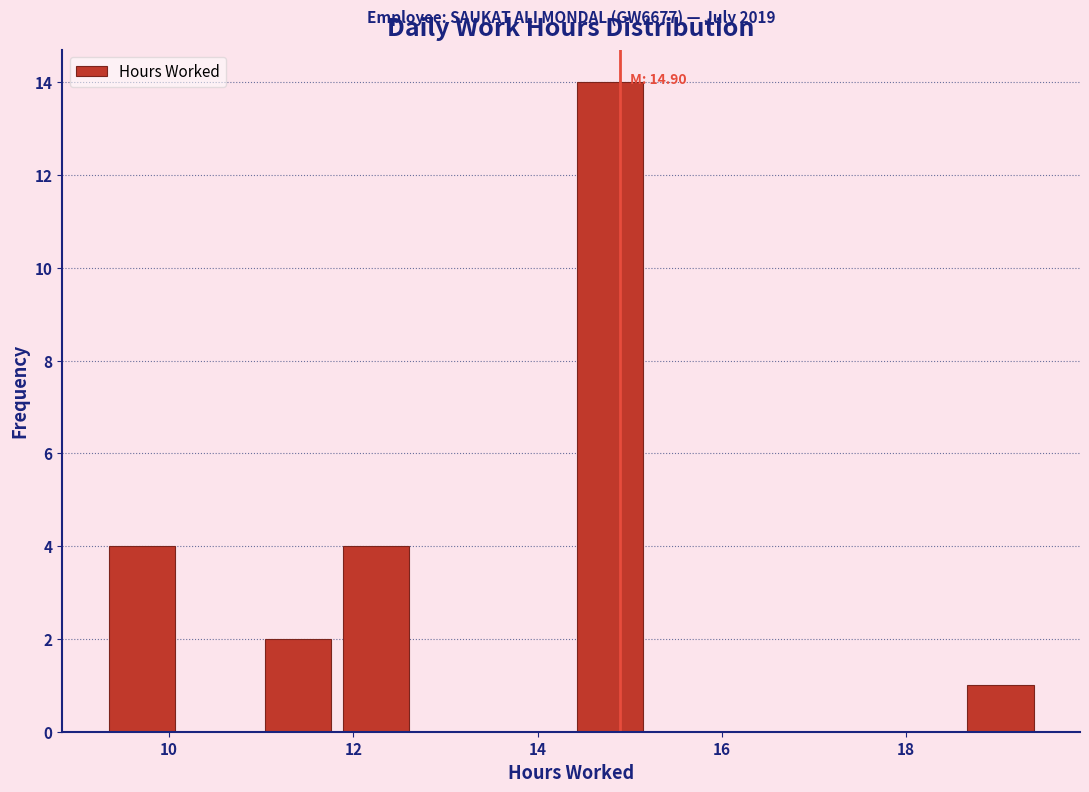

Over which range of the x-axis is the bar tallest?

14.4 to 15.2